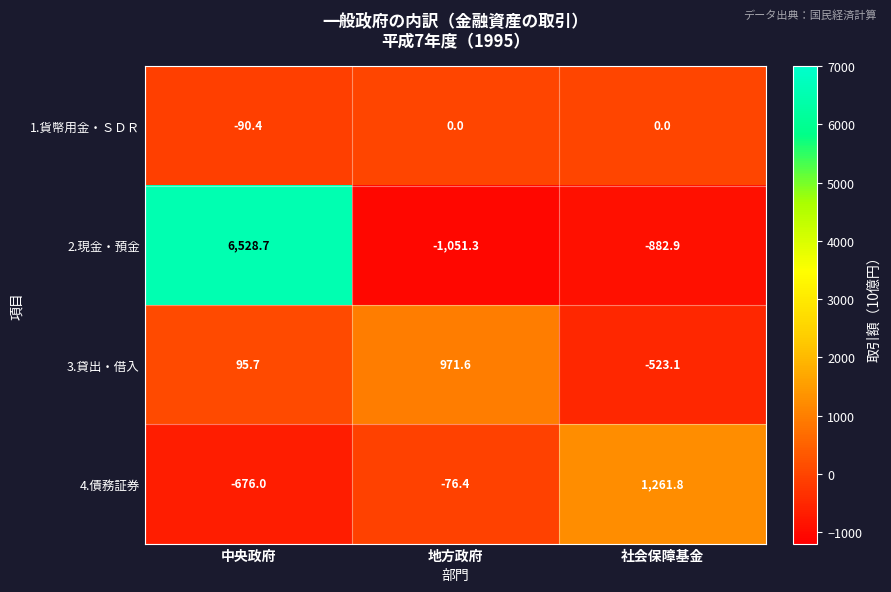

Reading right to left, what are all the values shown in this chart?

1.貨幣用金・ＳＤＲ: 社会保障基金=0.0	地方政府=0.0	中央政府=-90.4
2.現金・預金: 社会保障基金=-882.9	地方政府=-1051.3	中央政府=6528.7
3.貸出・借入: 社会保障基金=-523.1	地方政府=971.6	中央政府=95.7
4.債務証券: 社会保障基金=1261.8	地方政府=-76.4	中央政府=-676.0